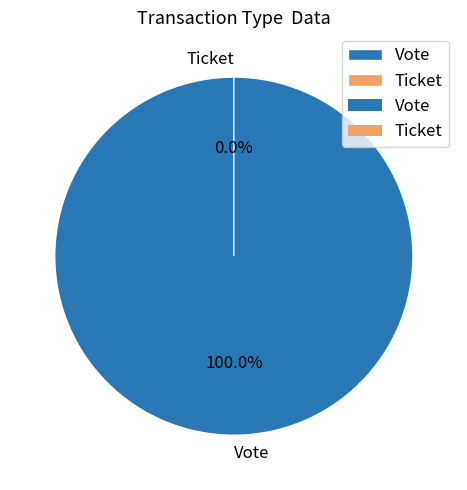

To the nearest percent, what is the combined percentage of Vote and Ticket?

100%